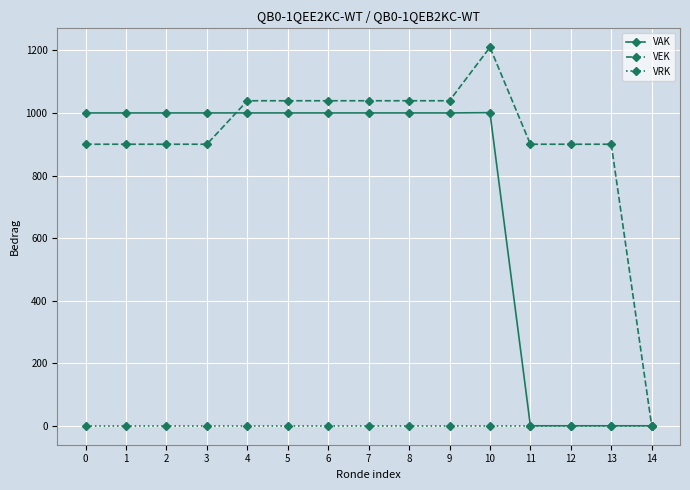

Does the chart have visible grid lines?

Yes